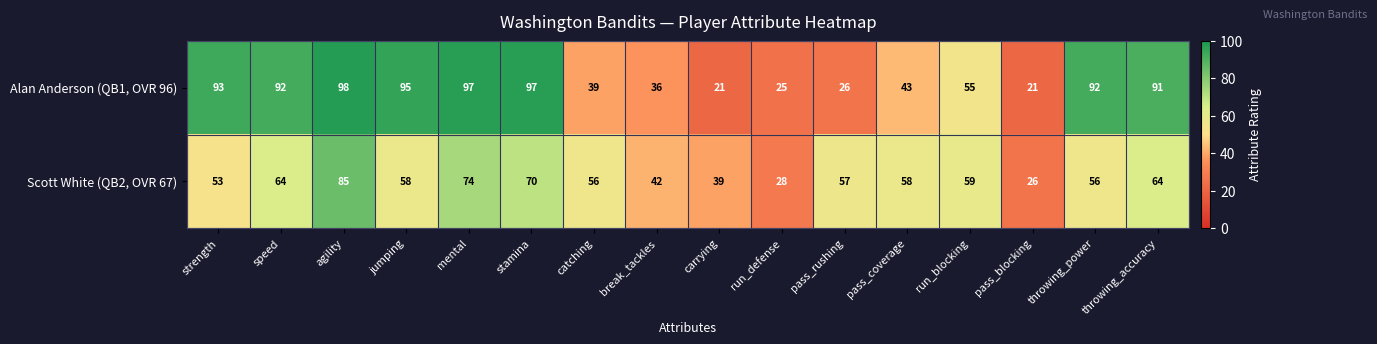

What is the difference between the Alan Anderson (QB1, OVR 96) values at throwing_power and agility?

6